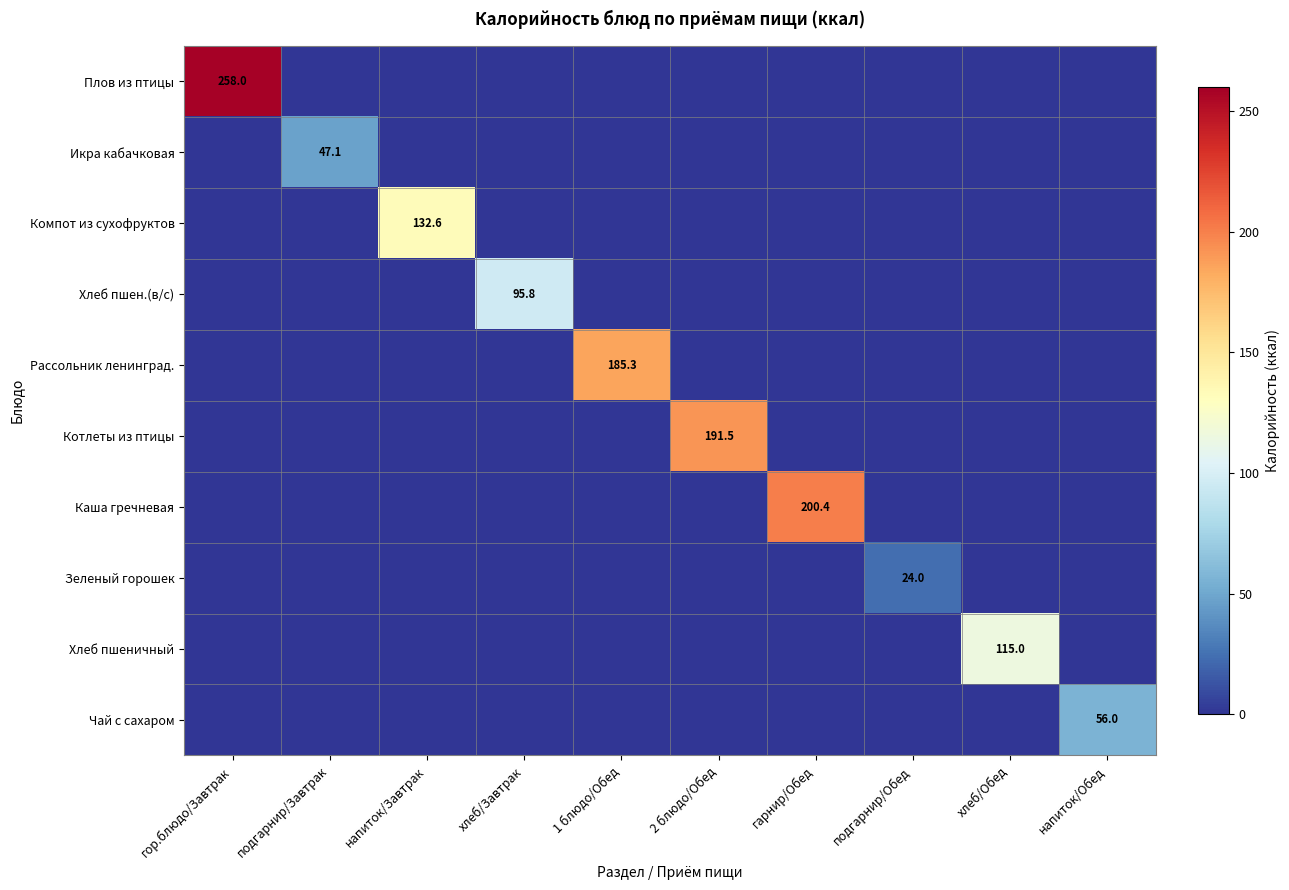

How many data points in Хлеб пшеничный are above 0?

1